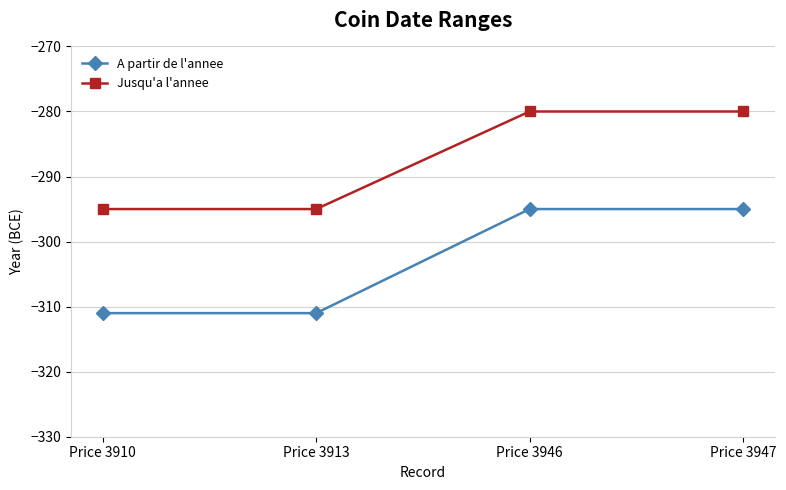

What is the difference between the A partir de l'annee values at Price 3913 and Price 3947?

16